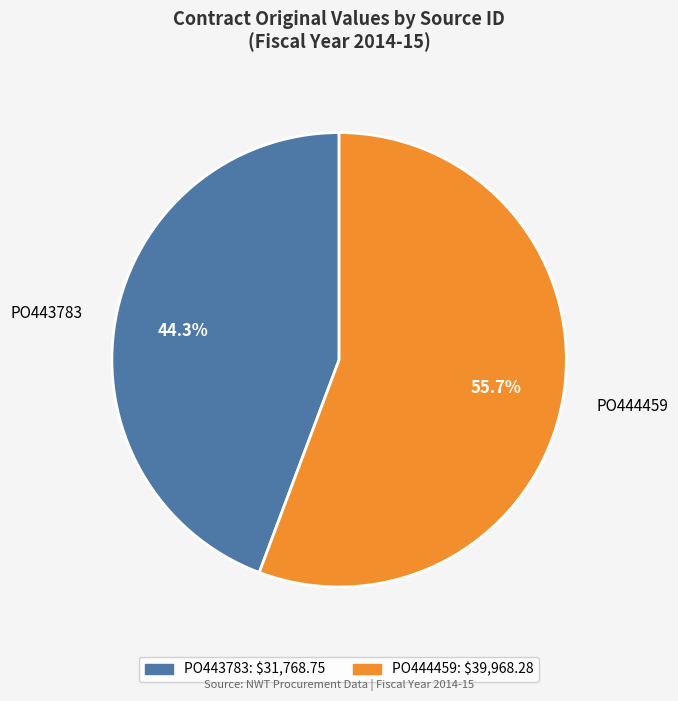

Which slice is the largest?

PO444459